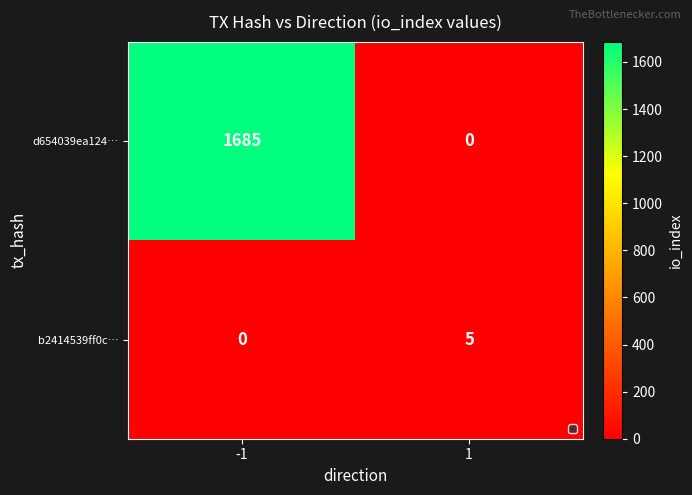

What is the sum of all b2414539ff0c… values?

5